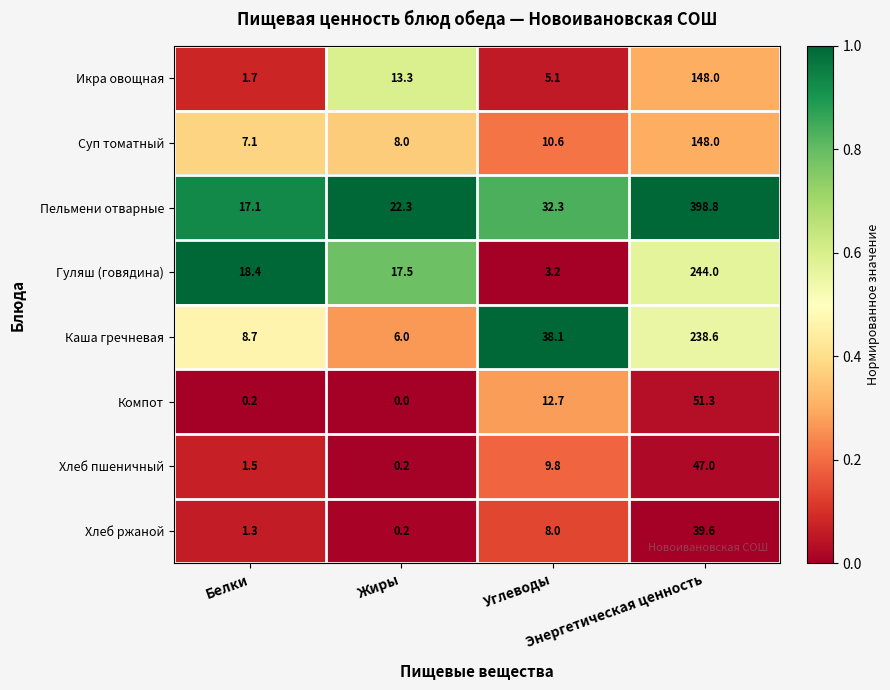

What is the sum of all Икра овощная values?

168.1